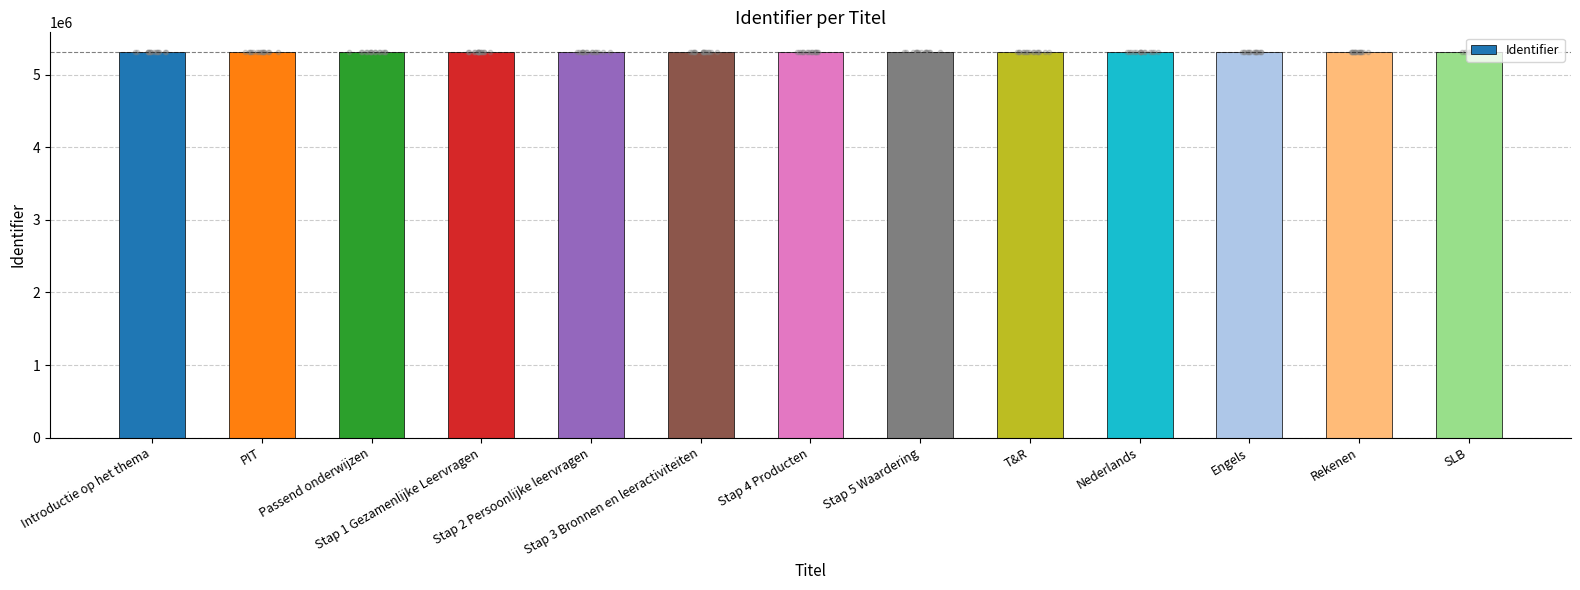

What is the change in value from Introductie op het thema to Stap 1 Gezamenlijke Leervragen?

+4